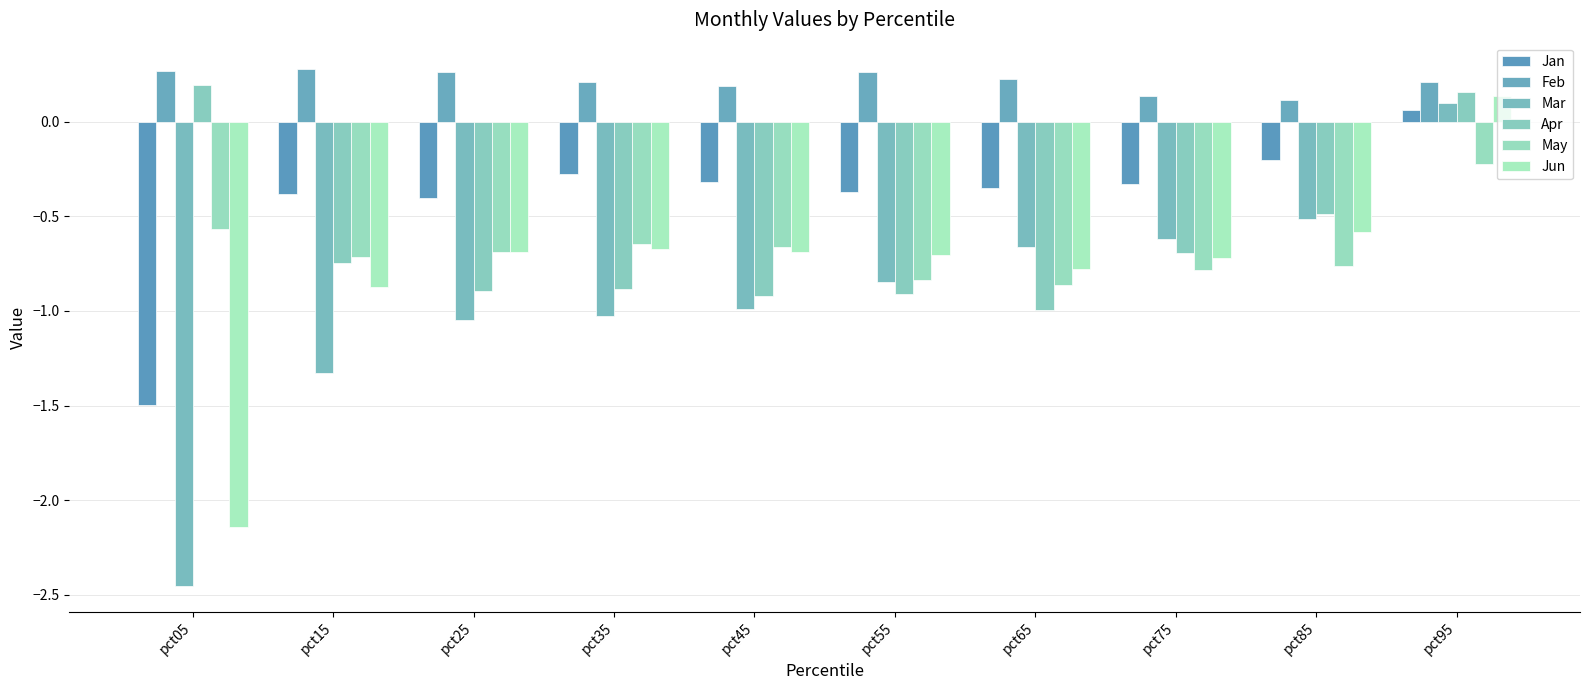

At which label is Mar closest to -1?

pct45